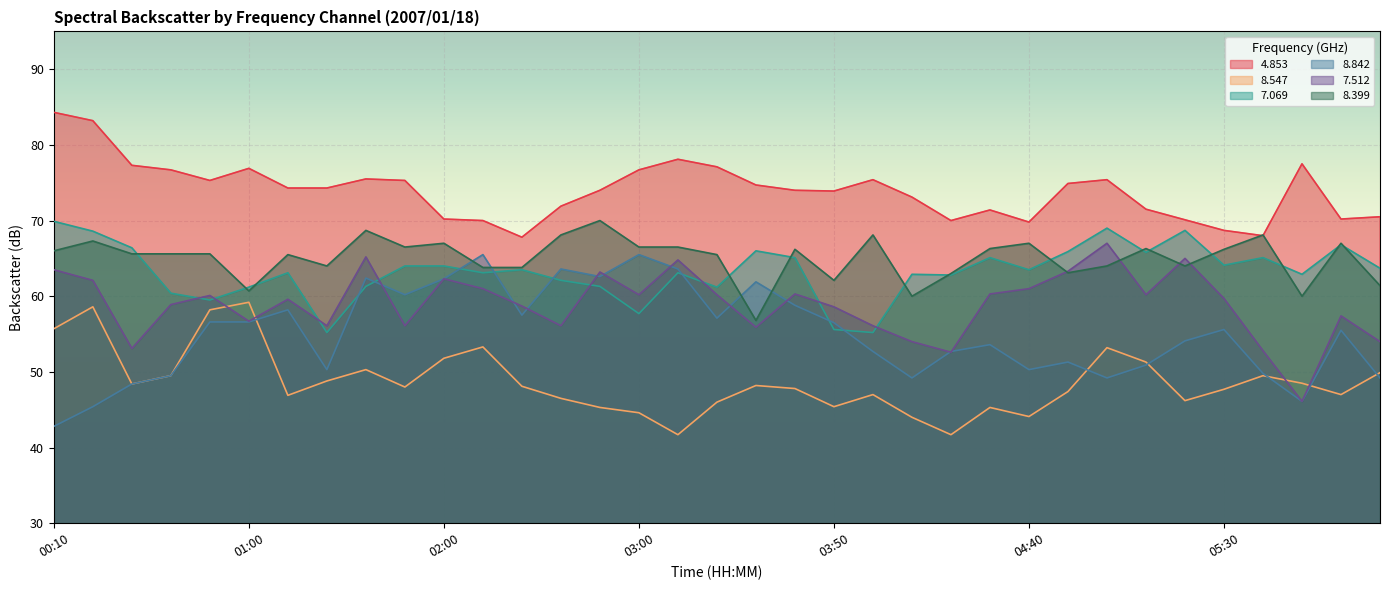

At which label is   7.512 closest to 56?

01:20